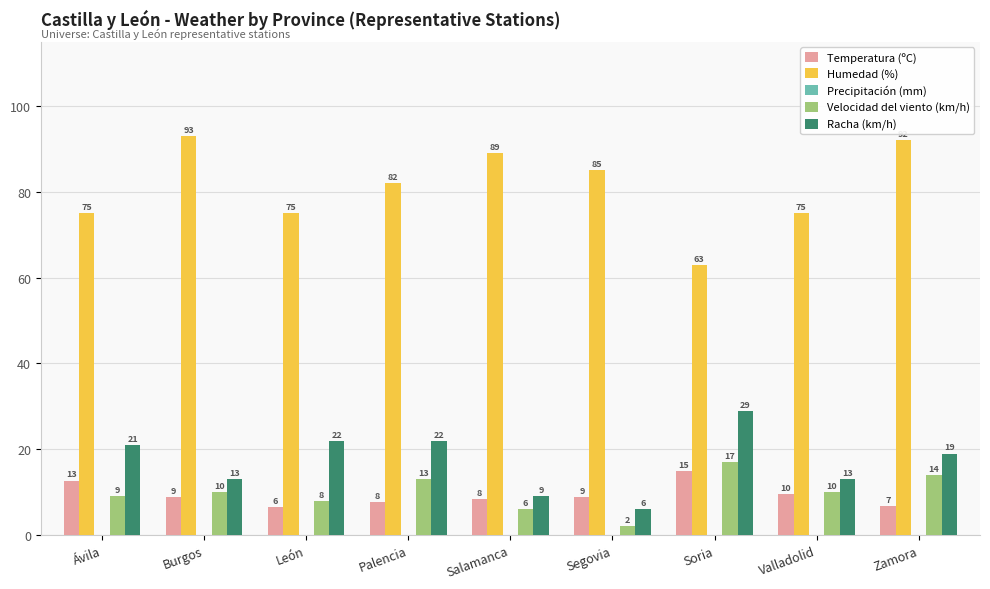

Which series has the largest total across all categories?

Humedad (%)